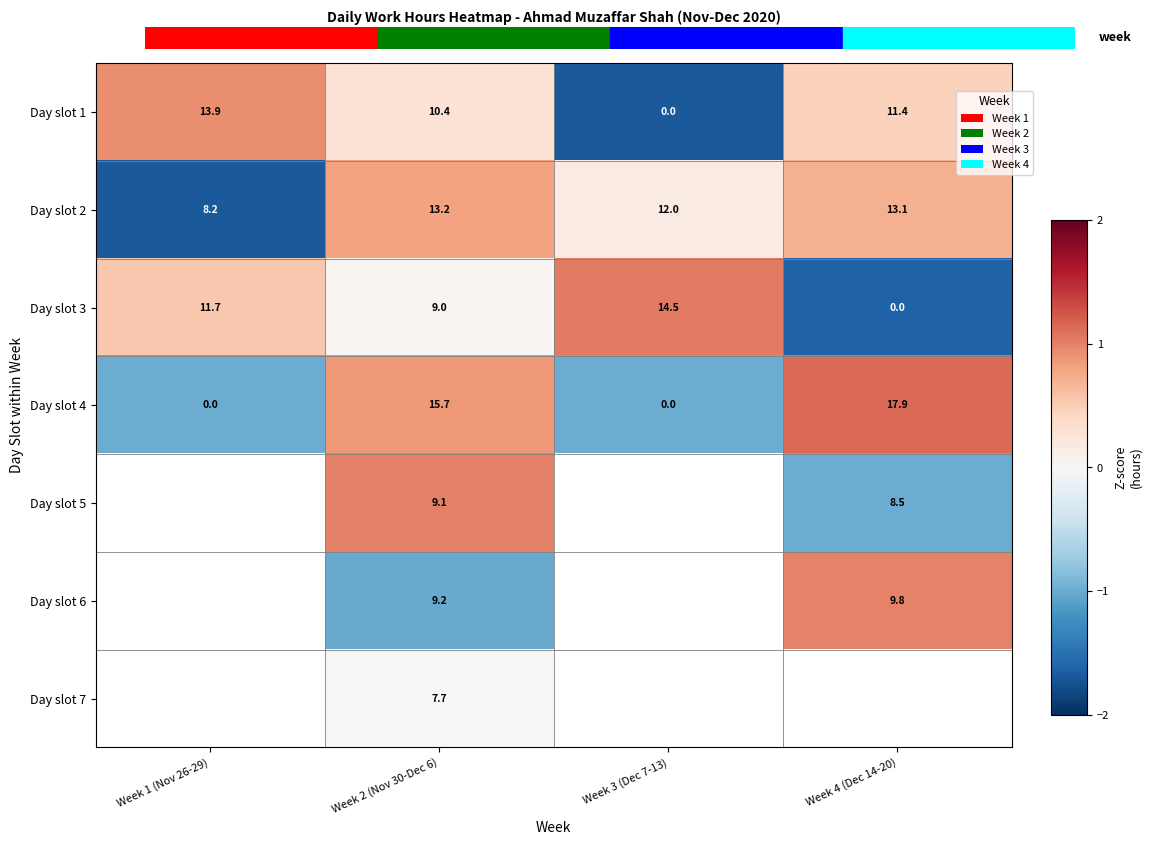

Is it true that Day slot 1 equals 0.3 at Week 2 (Nov 30-Dec 6)?

True